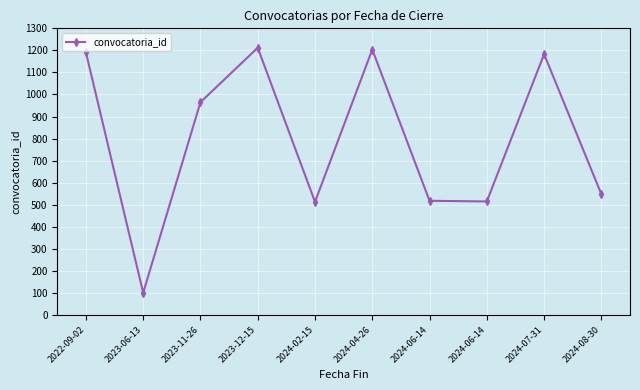

Does the chart have visible grid lines?

Yes